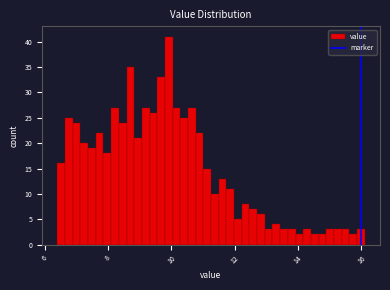

Read against the x-axis, roughly where is the centre of the tallest bar?

10.0